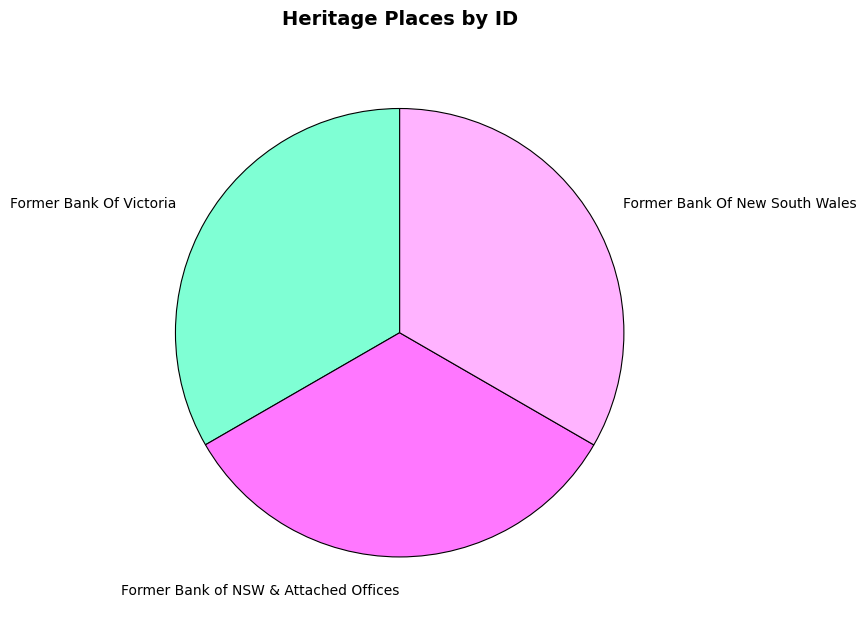

Combined, do Former Bank of NSW & Attached Offices and Former Bank Of Victoria account for over 50%?

Yes